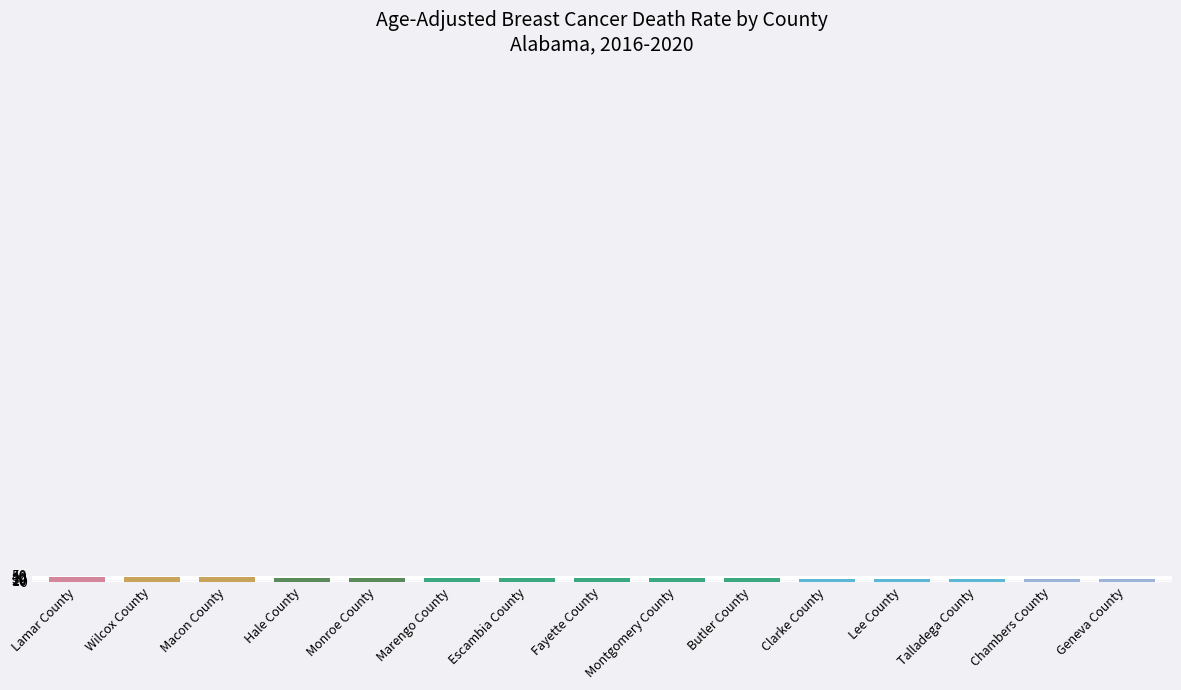

What is the average value?

29.4